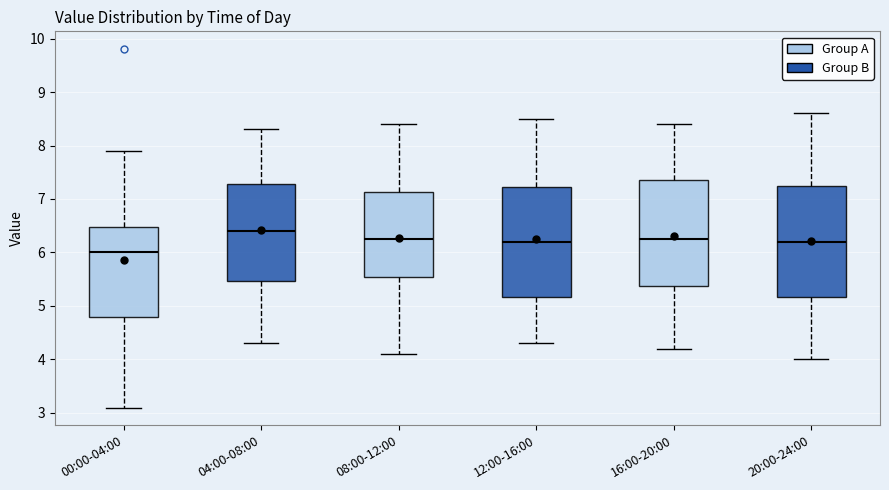

Reading left to right, transcribe this box plot: for each box, give where its median line is, the range the box spans, and where its two whiskers end, as read against the y-axis. The values are not printed on the chart, so give them approximately, as read against the axis.

00:00-04:00: median 6.0, box 4.8 to 6.5, whiskers 3.1 to 7.9
04:00-08:00: median 6.4, box 5.5 to 7.3, whiskers 4.3 to 8.3
08:00-12:00: median 6.3, box 5.6 to 7.1, whiskers 4.1 to 8.4
12:00-16:00: median 6.2, box 5.2 to 7.2, whiskers 4.3 to 8.5
16:00-20:00: median 6.3, box 5.4 to 7.4, whiskers 4.2 to 8.4
20:00-24:00: median 6.2, box 5.2 to 7.3, whiskers 4.0 to 8.6